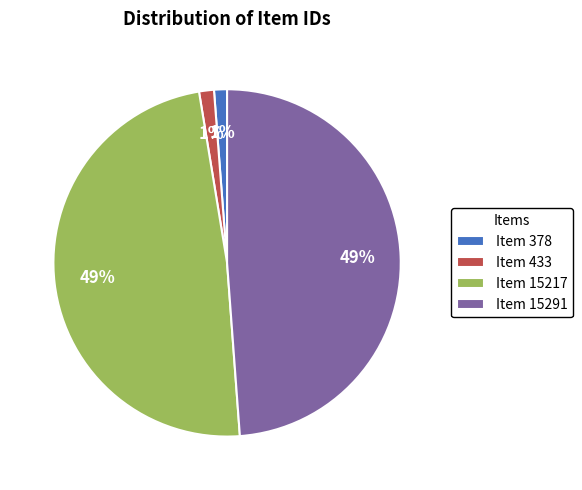

To the nearest percent, what is the average slice percentage?

25%